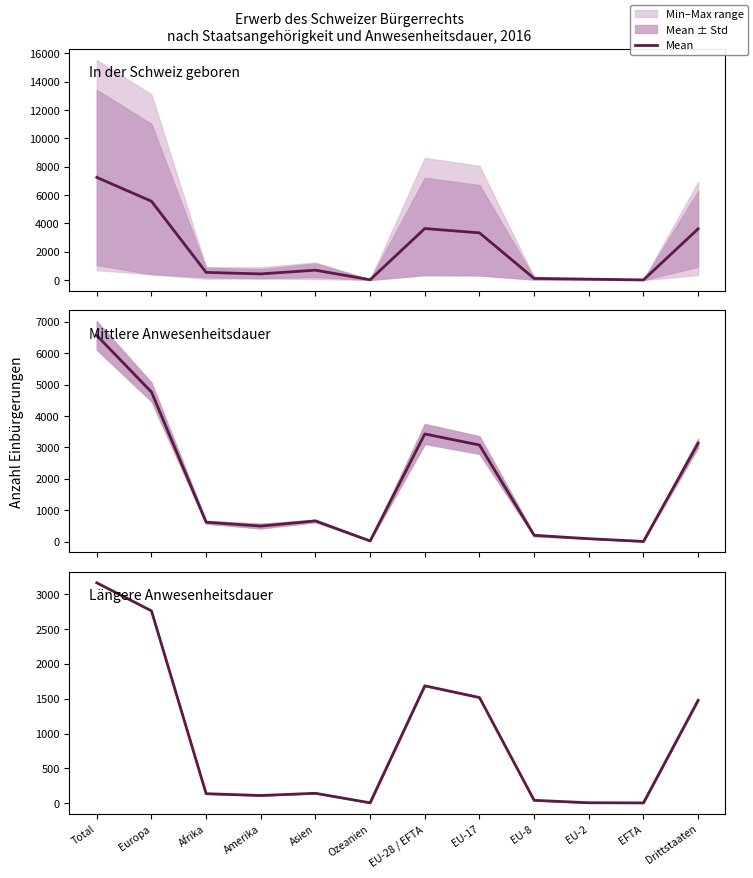

Rank the categories by value from lowest to highest.

EFTA, Ozeanien, EU-2, EU-8, Amerika, Afrika, Asien, Drittstaaten, EU-17, EU-28 / EFTA, Europa, Total